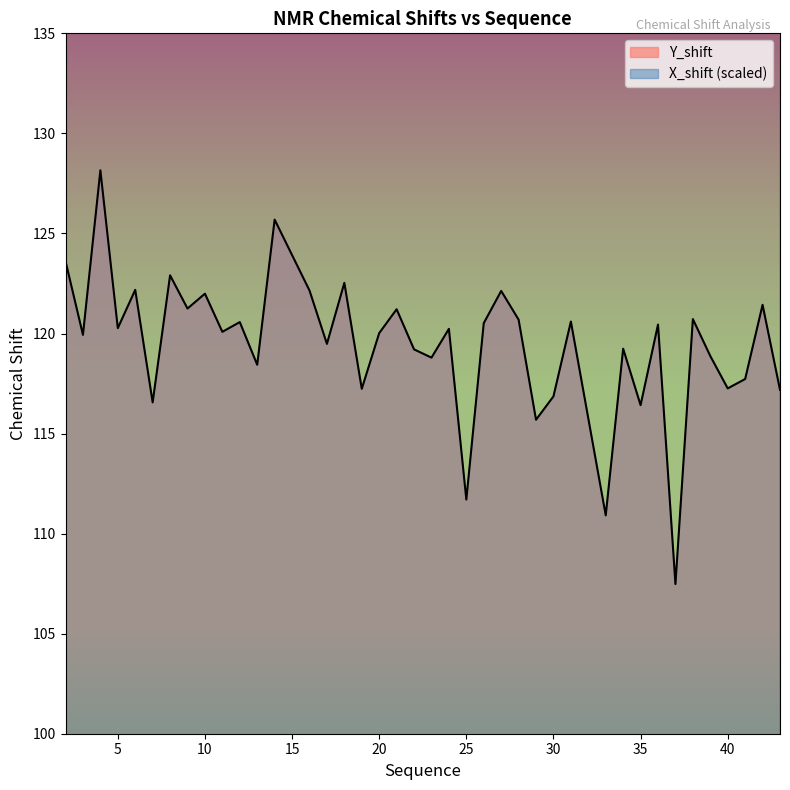

True or false: X_shift has more than 1 interior local peaks.

True